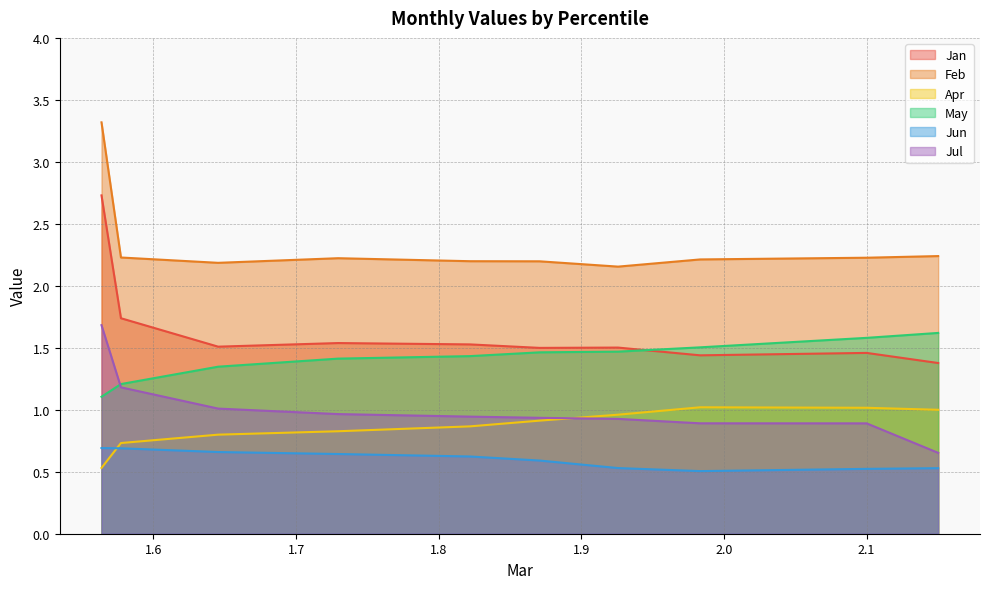

True or false: Jul and Jun cross at least once.

False